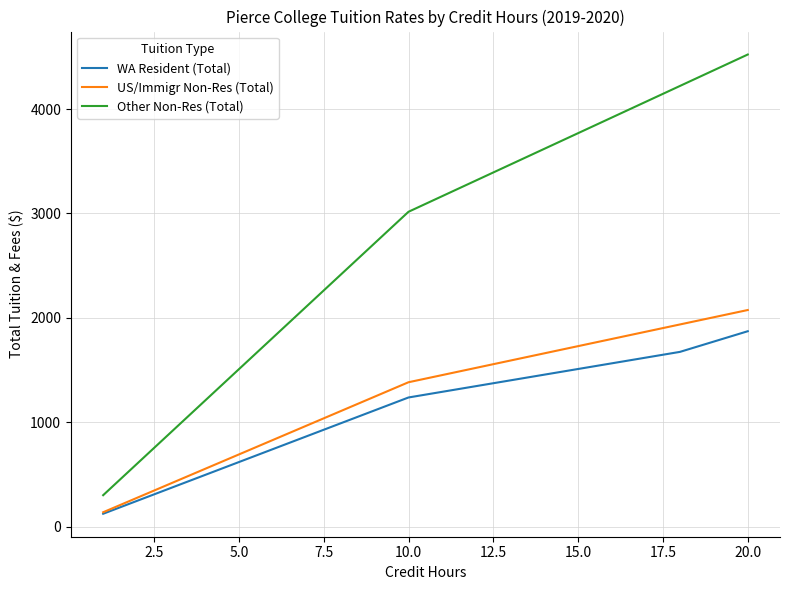

Which series has the largest total across all categories?

Other Non-Res (Total)